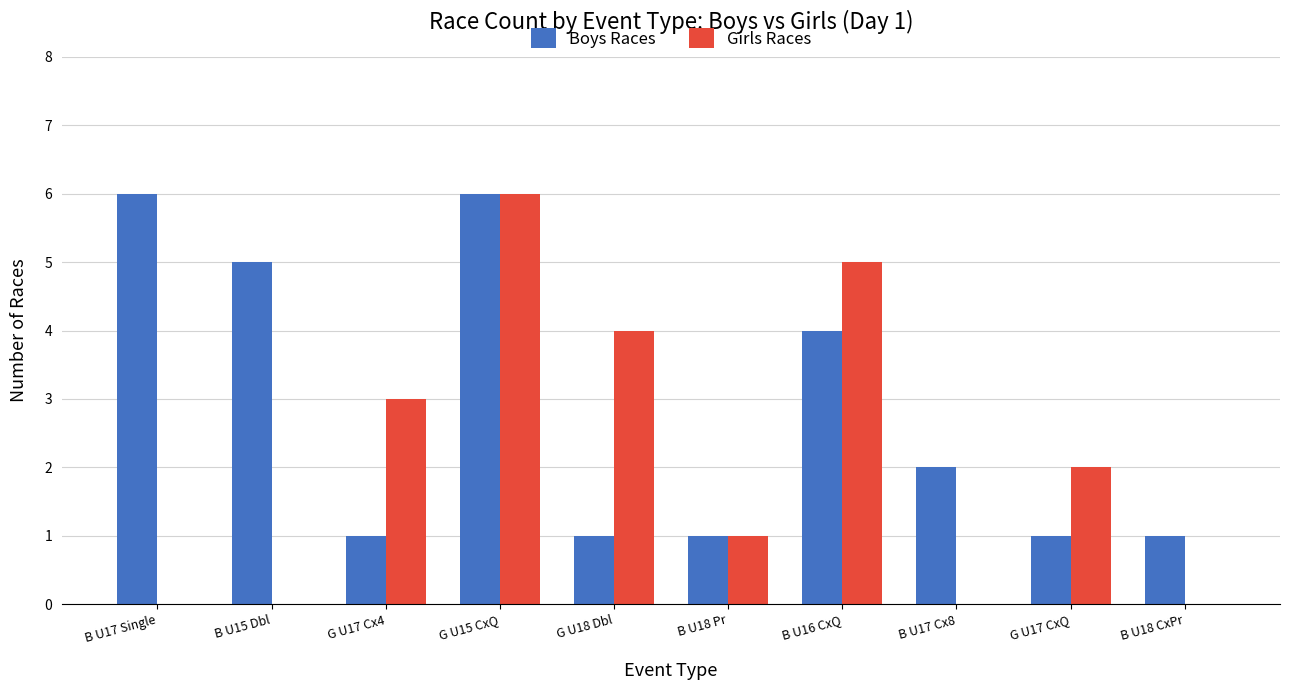

At which category is the sum across all series the highest?

G U15 CxQ